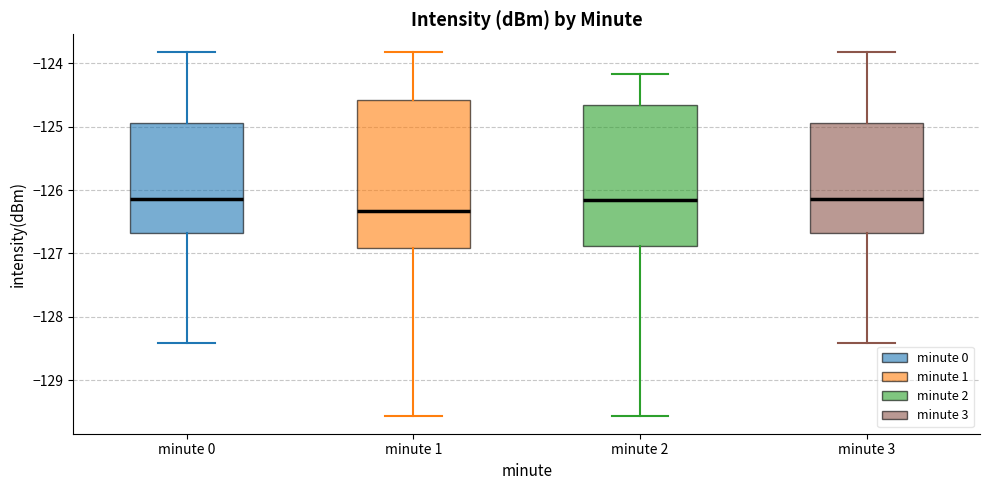

Reading left to right, read every box against the y-axis: the position of its median line, the range the box covers, and the ends of its whiskers. The values are not printed on the chart, so give them approximately, as read against the axis.

minute 0: median -126.1, box -126.7 to -124.9, whiskers -128.4 to -123.8
minute 1: median -126.3, box -126.9 to -124.6, whiskers -129.6 to -123.8
minute 2: median -126.2, box -126.9 to -124.7, whiskers -129.6 to -124.2
minute 3: median -126.1, box -126.7 to -124.9, whiskers -128.4 to -123.8